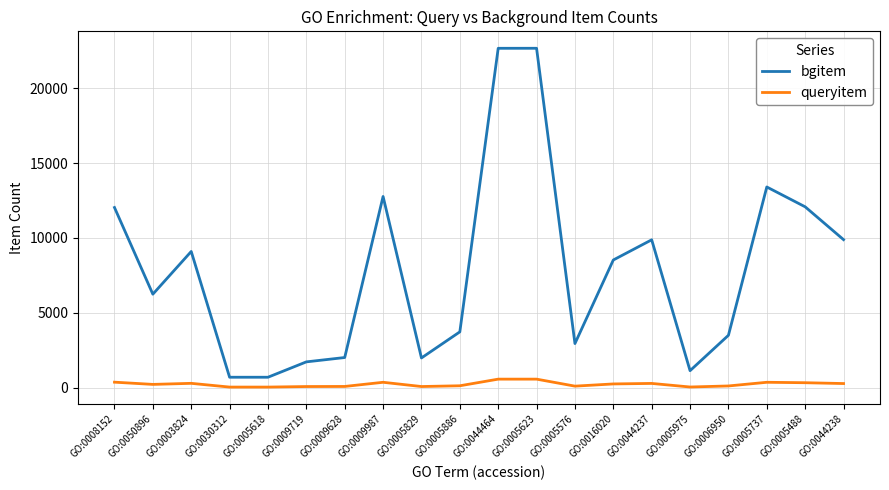

At GO:0009628, list the series in order from smallest to largest.

queryitem, bgitem